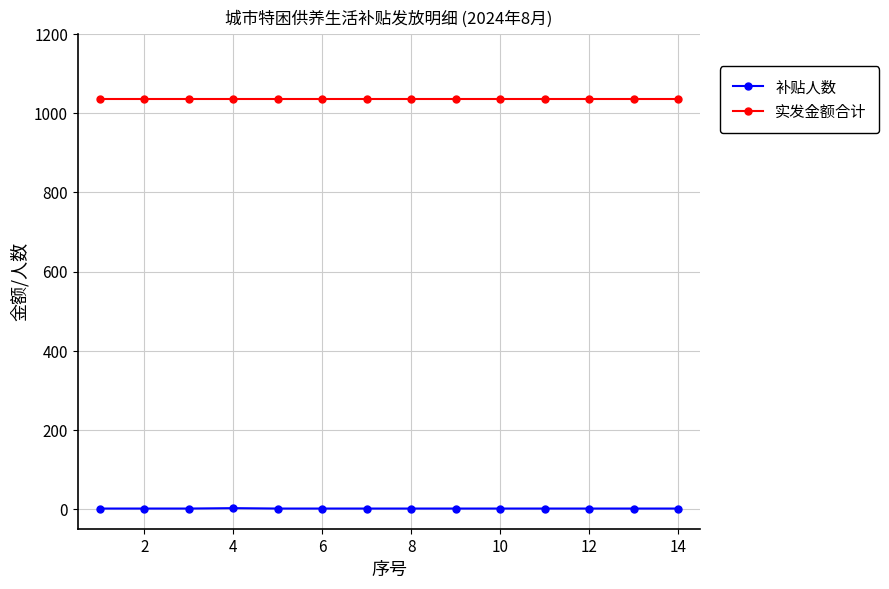

What is the lowest value of the 实发金额合计 series?

1035